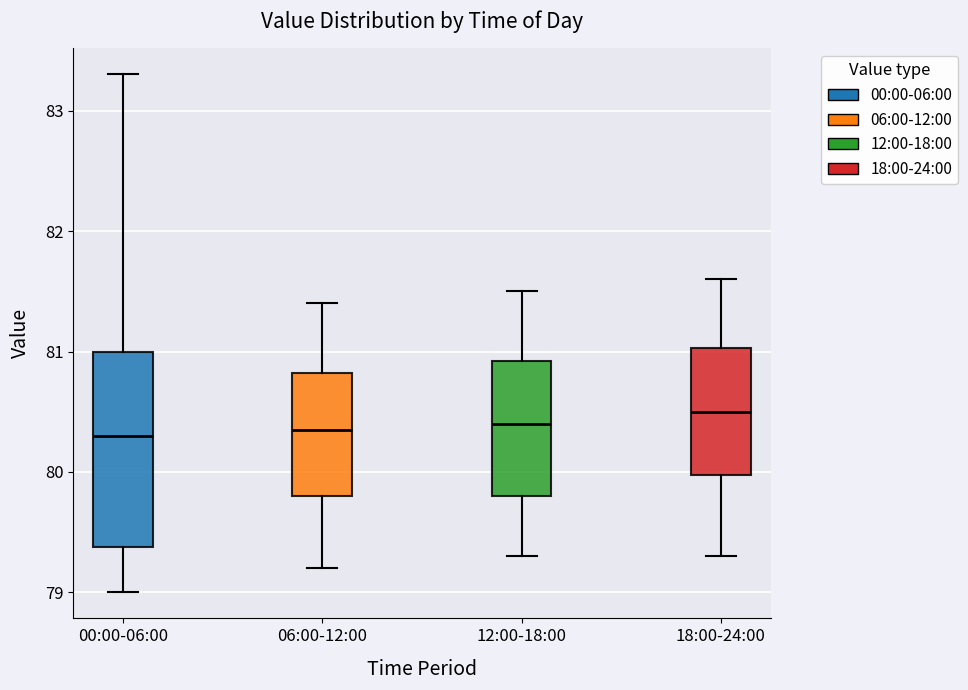

Which box is the tallest, from its lower edge to its upper edge?

00:00-06:00